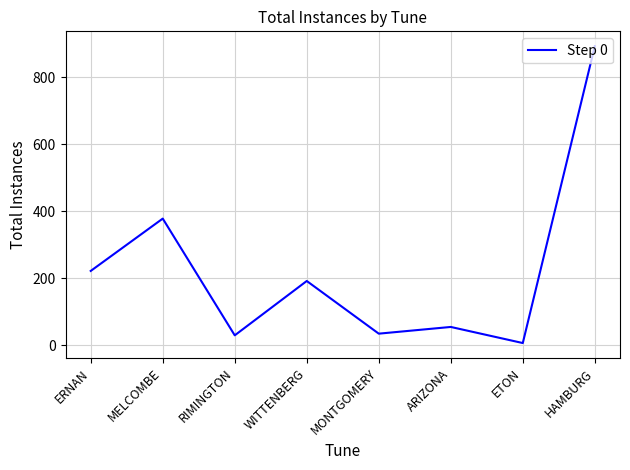

True or false: the data has more than 0 interior local peaks.

True